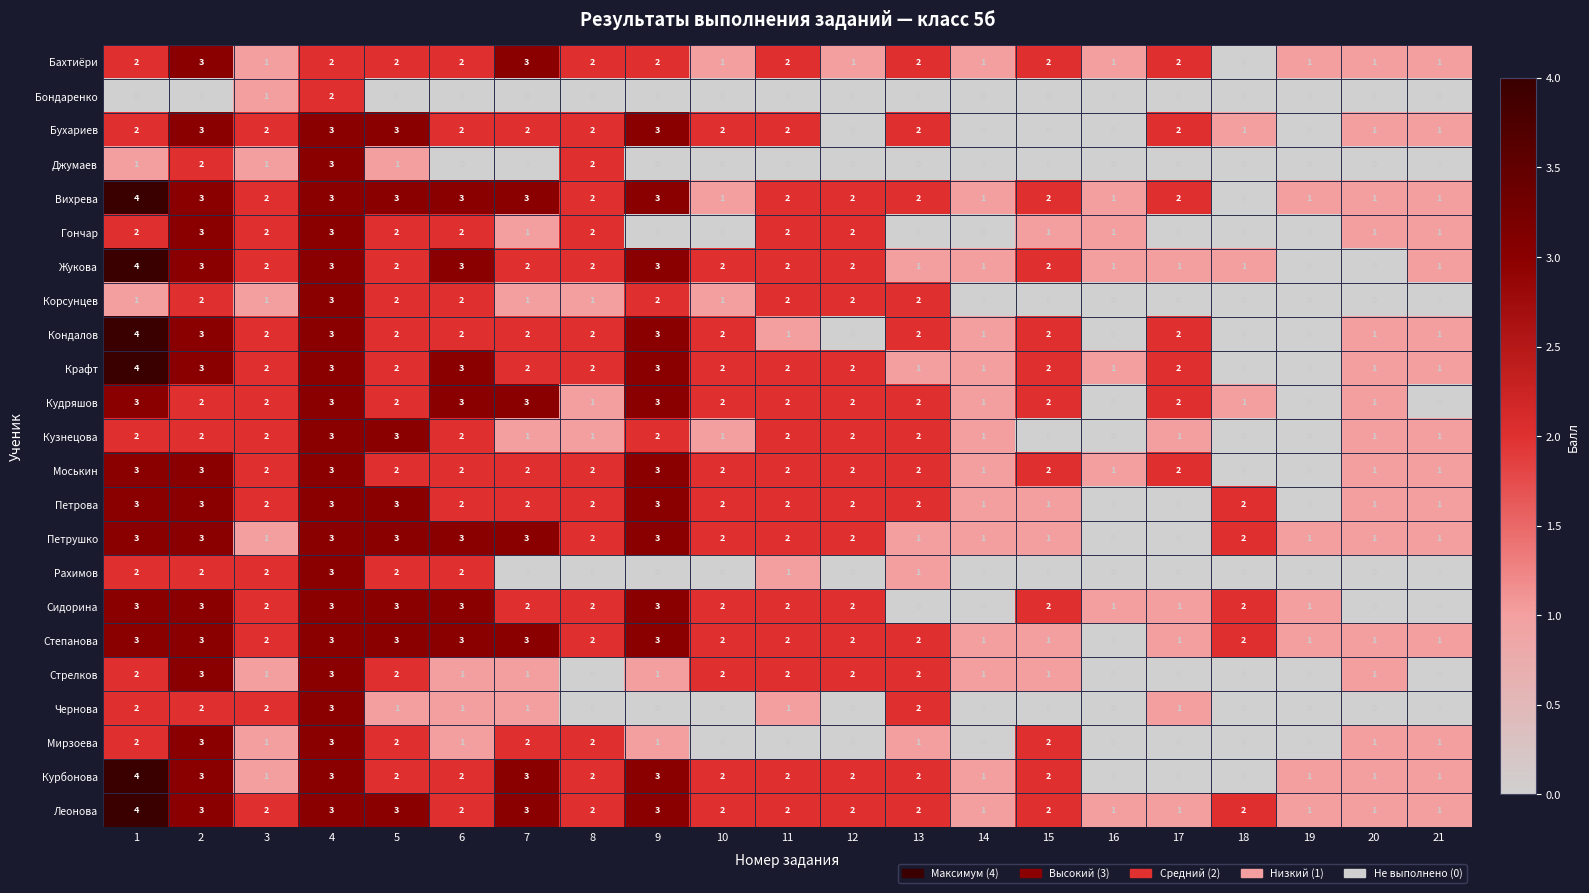

How many Петрова values are between 1 and 2?

13